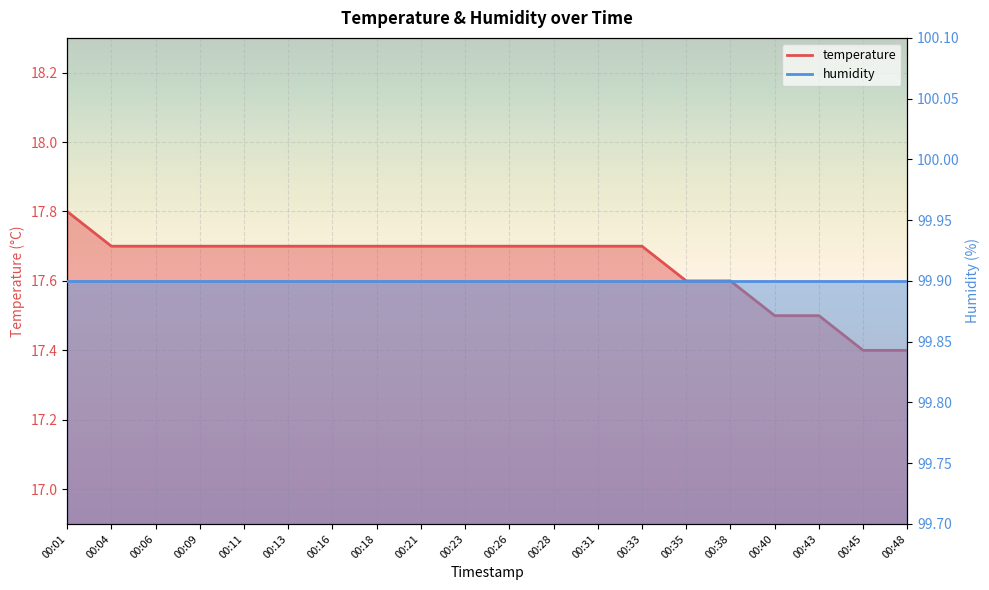

True or false: the data shows 6.5 at 00:18.

False